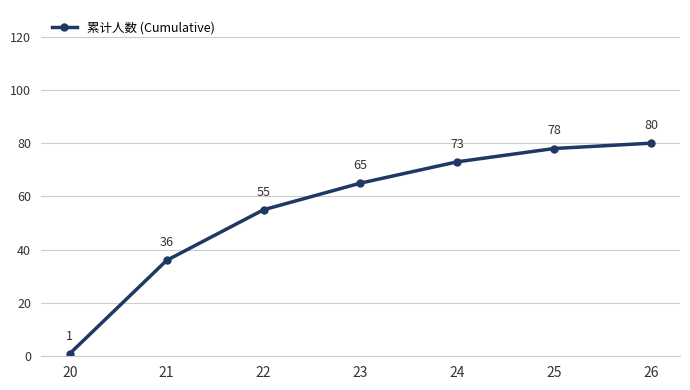

Read the value at 24.

73